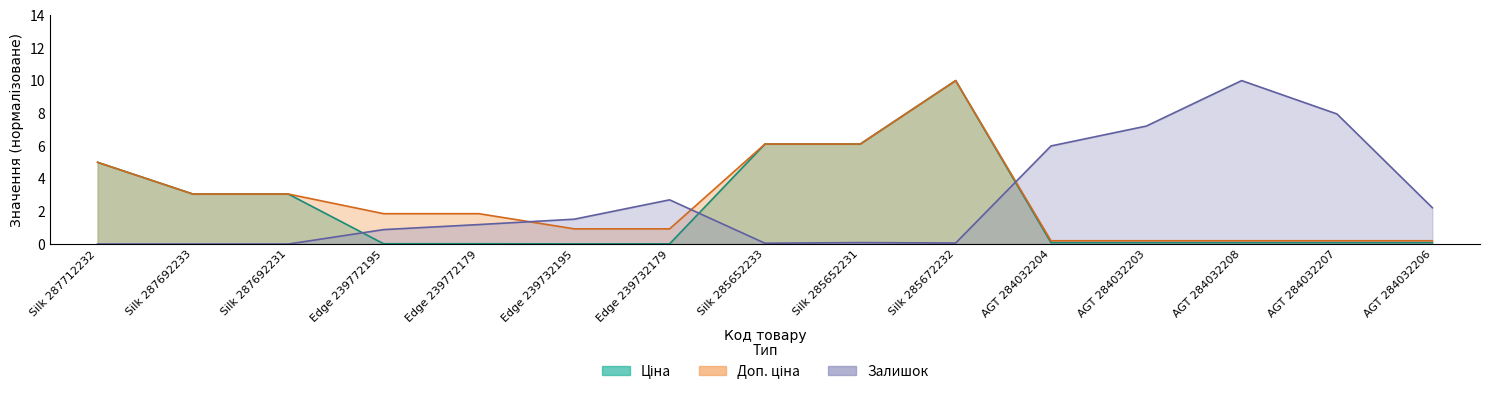

What position from the left is Silk 285652231?

9